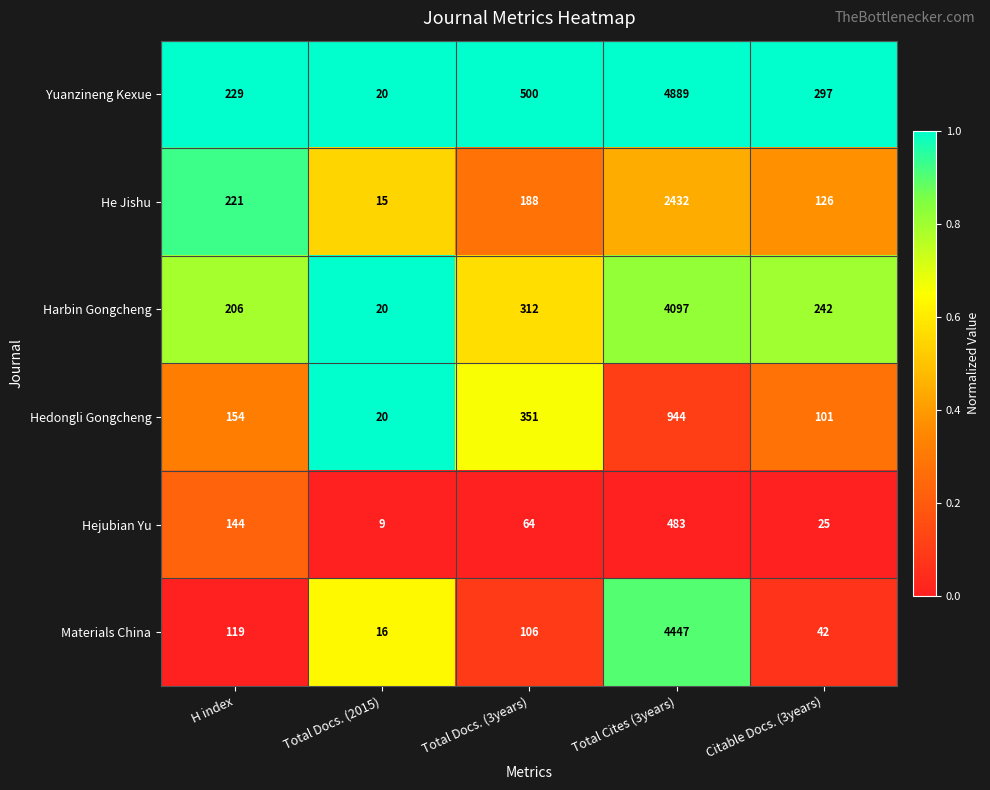

List the labels in order of Yuanzineng Kexue value, smallest first.

Total Docs. (2015), H index, Citable Docs. (3years), Total Docs. (3years), Total Cites (3years)